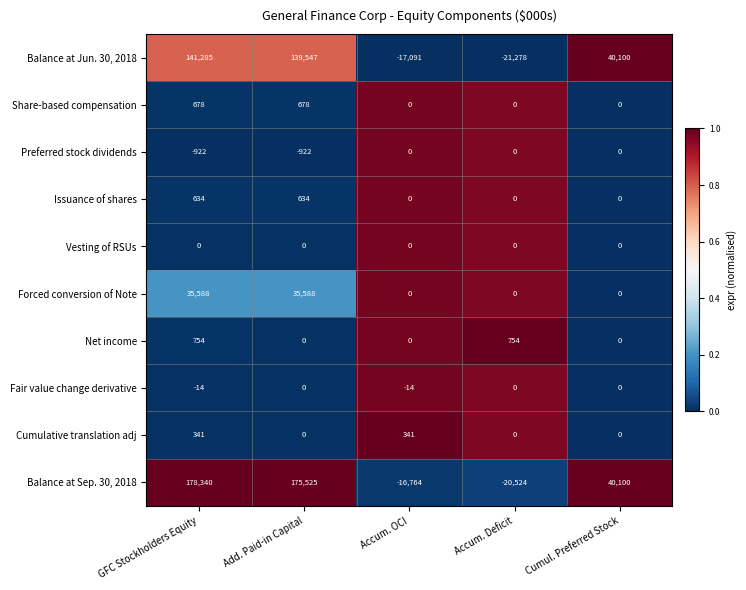

Is the value of Issuance of shares at GFC Stockholders Equity greater than the value of Forced conversion of Note at Accum. Deficit?

Yes